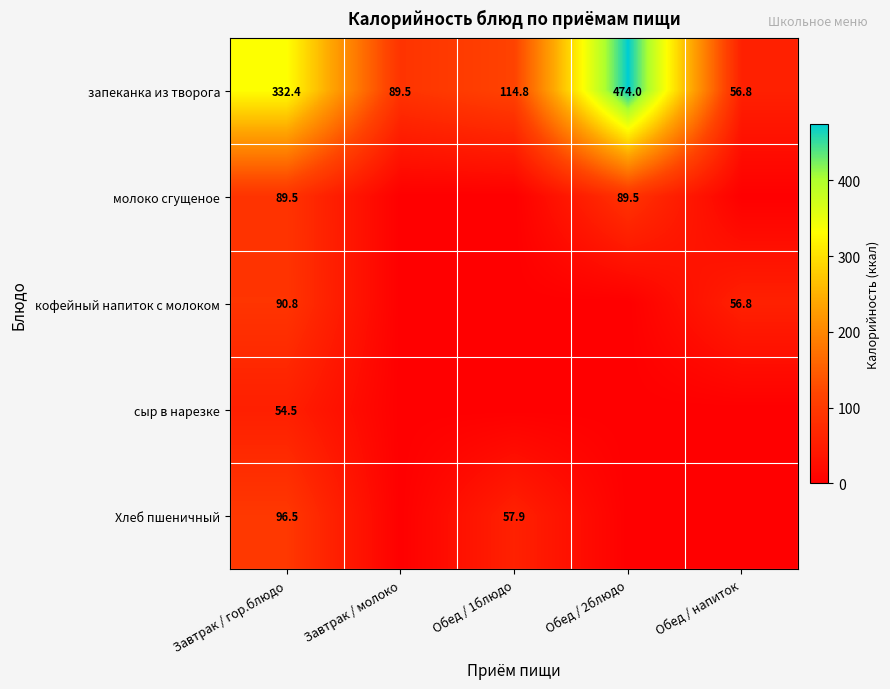

How many data points in запеканка из творога are above 114?

3